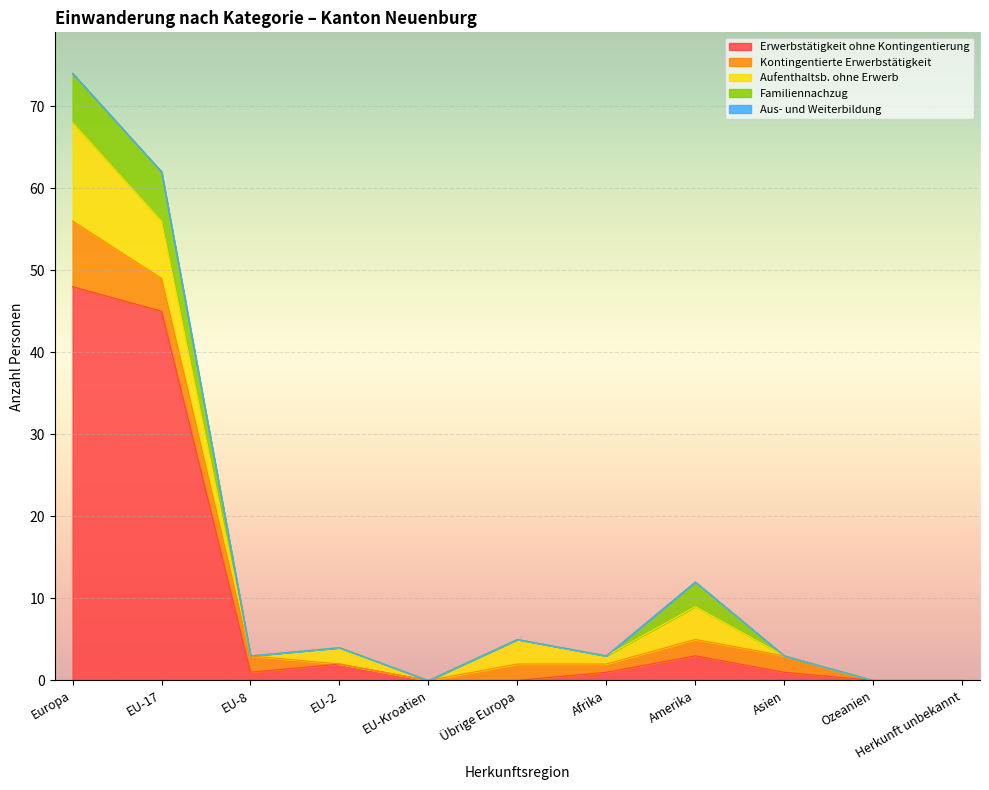

Does the chart display data point markers on the line(s)?

No